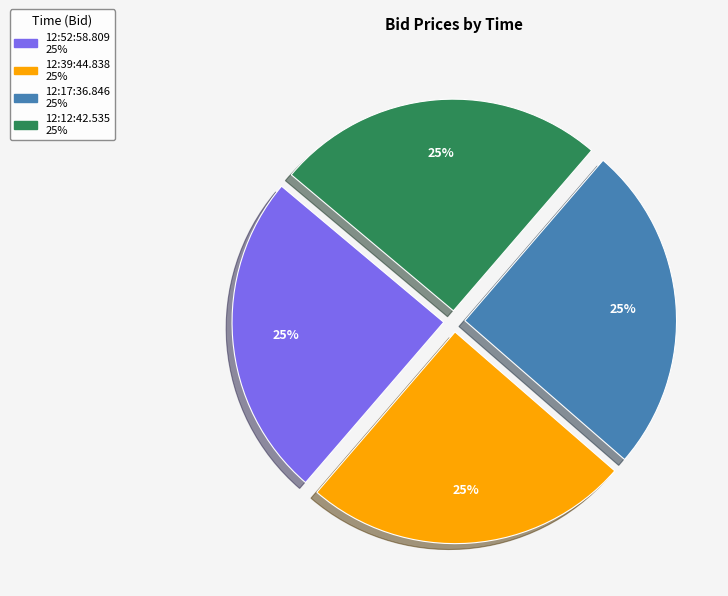

How many slices are in this pie chart?

4